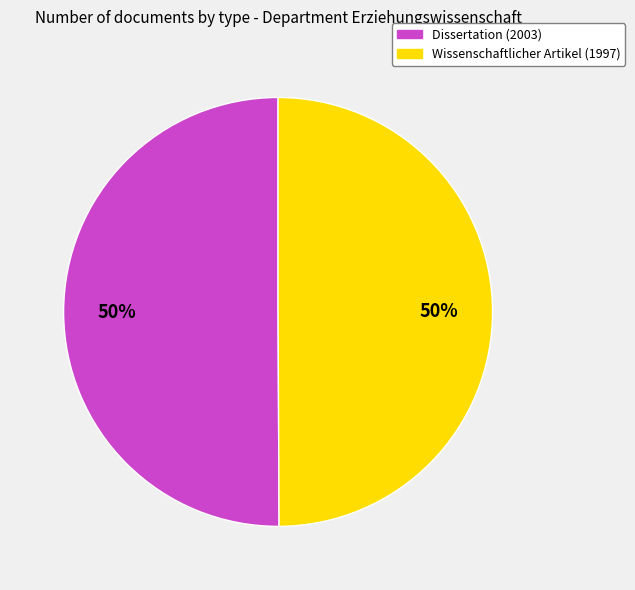

To the nearest percent, what percentage of the pie is Wissenschaftlicher Artikel (1997)?

50%